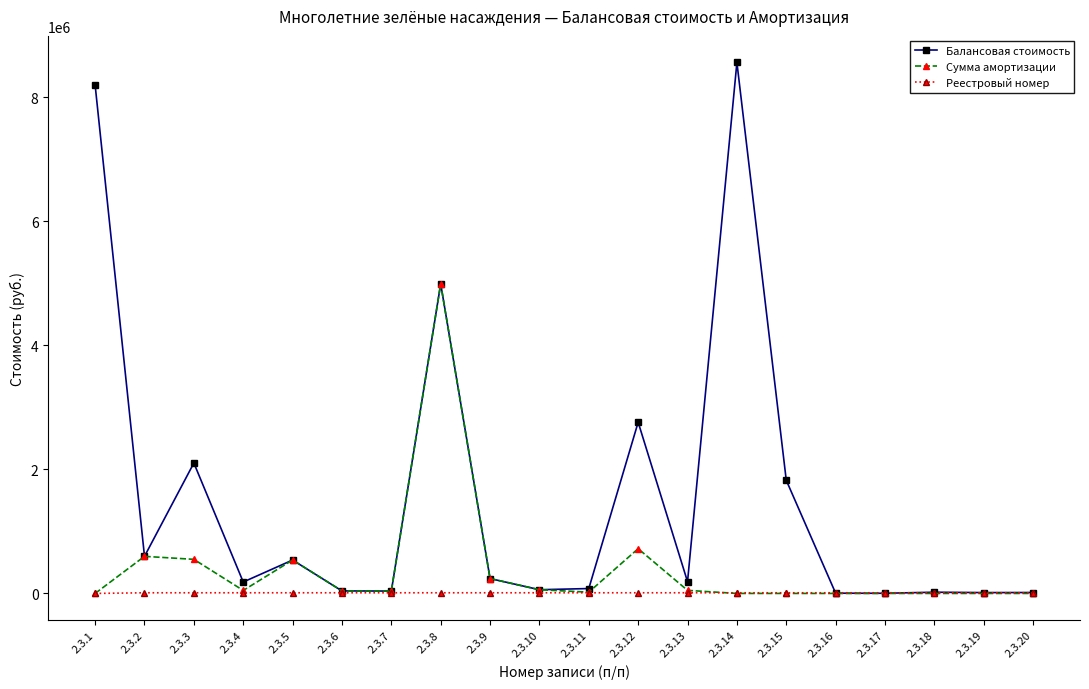

Read the Балансовая стоимость value at 2.3.17.

2492.5